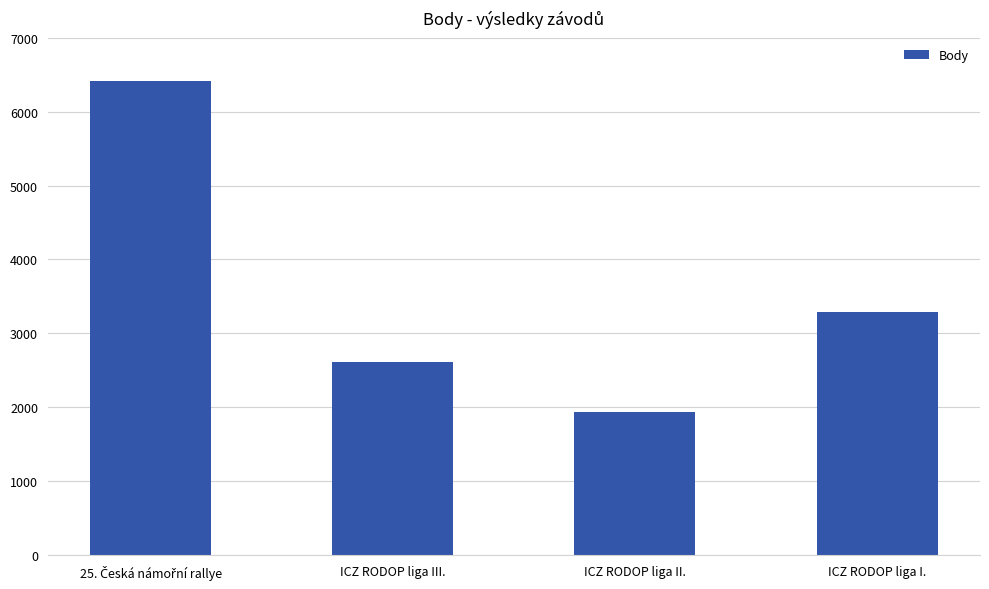

What is the label of the 2nd bar from the right?

ICZ RODOP liga II.